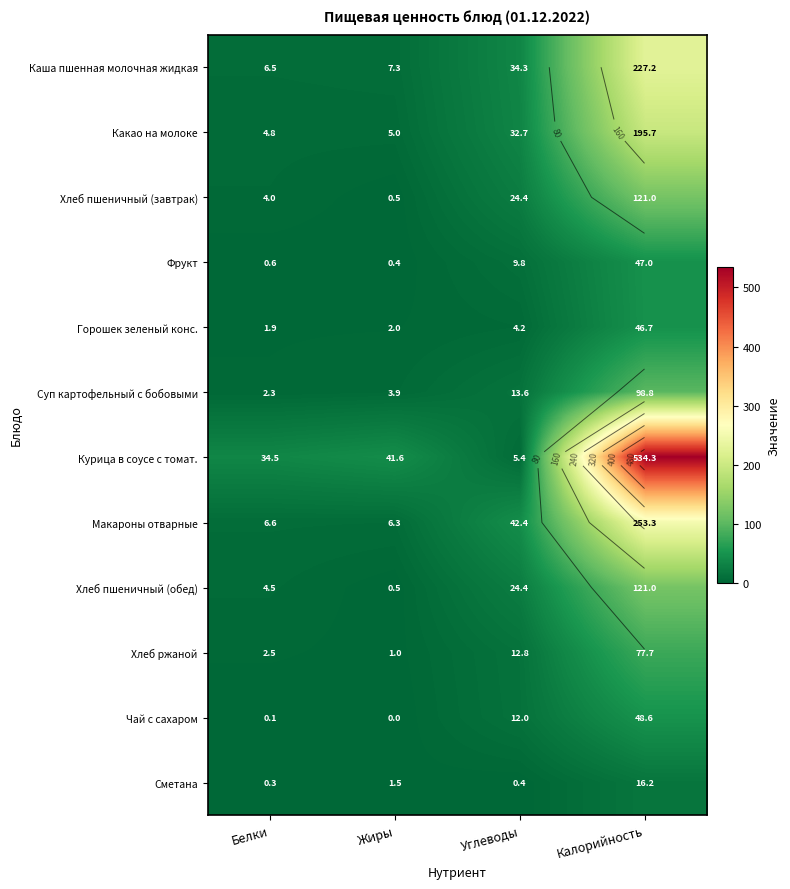

Which category has the highest value in the Хлеб ржаной series?

Калорийность